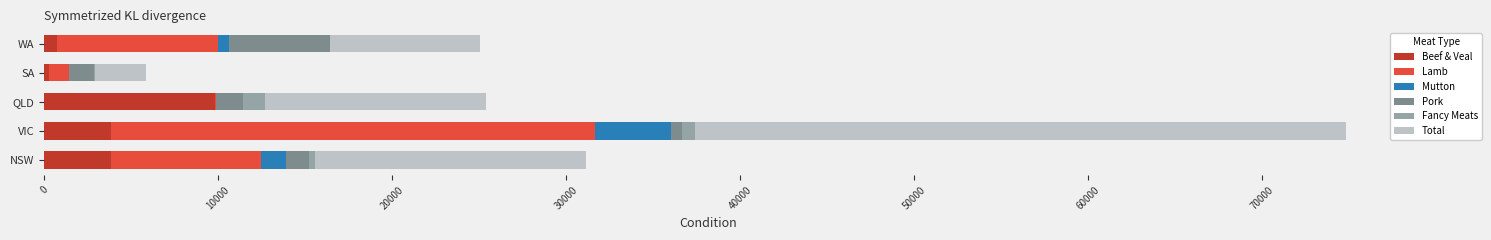

True or false: Beef & Veal has a value of 3831.1 at VIC.

True